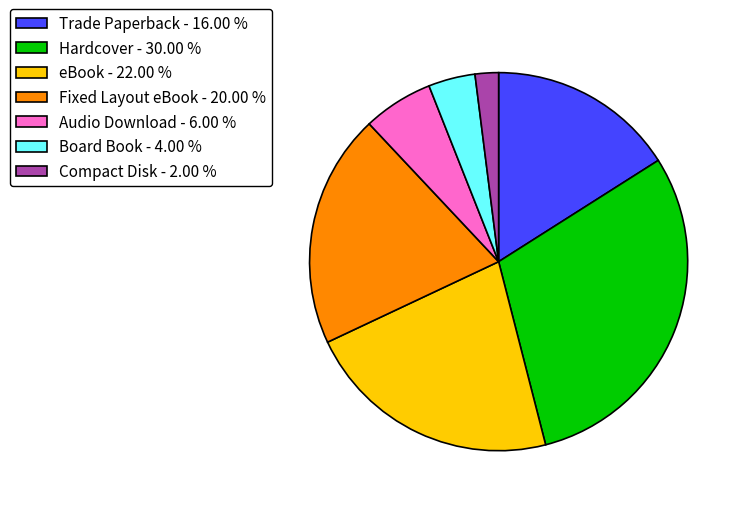

Does eBook represent more than half of the total?

No